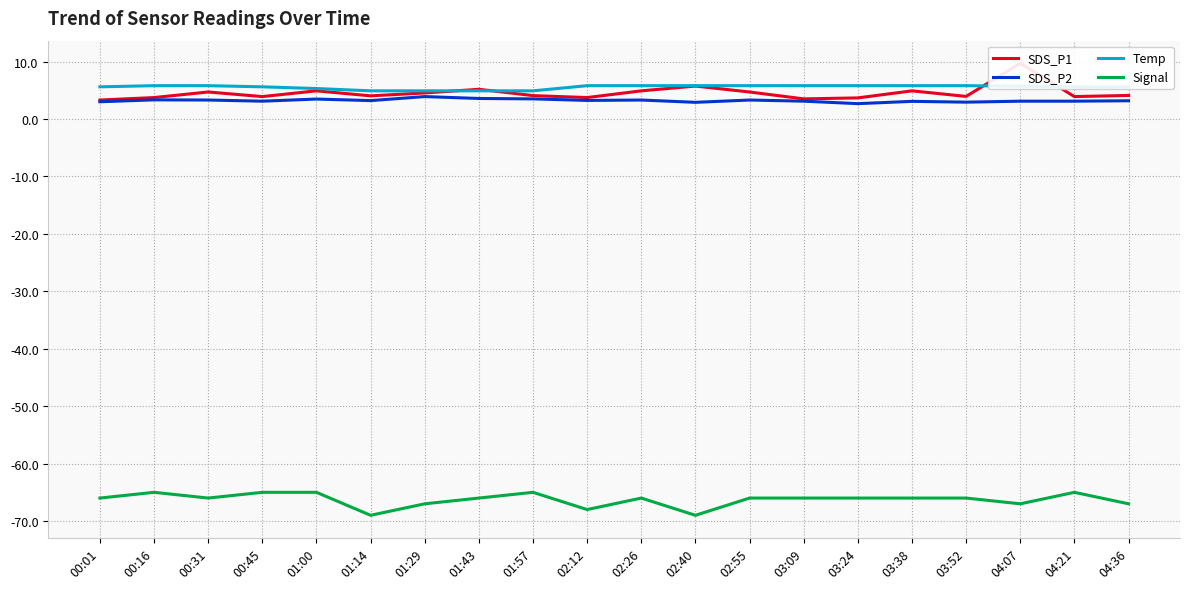

True or false: Temp has more than 1 interior local peaks.

False